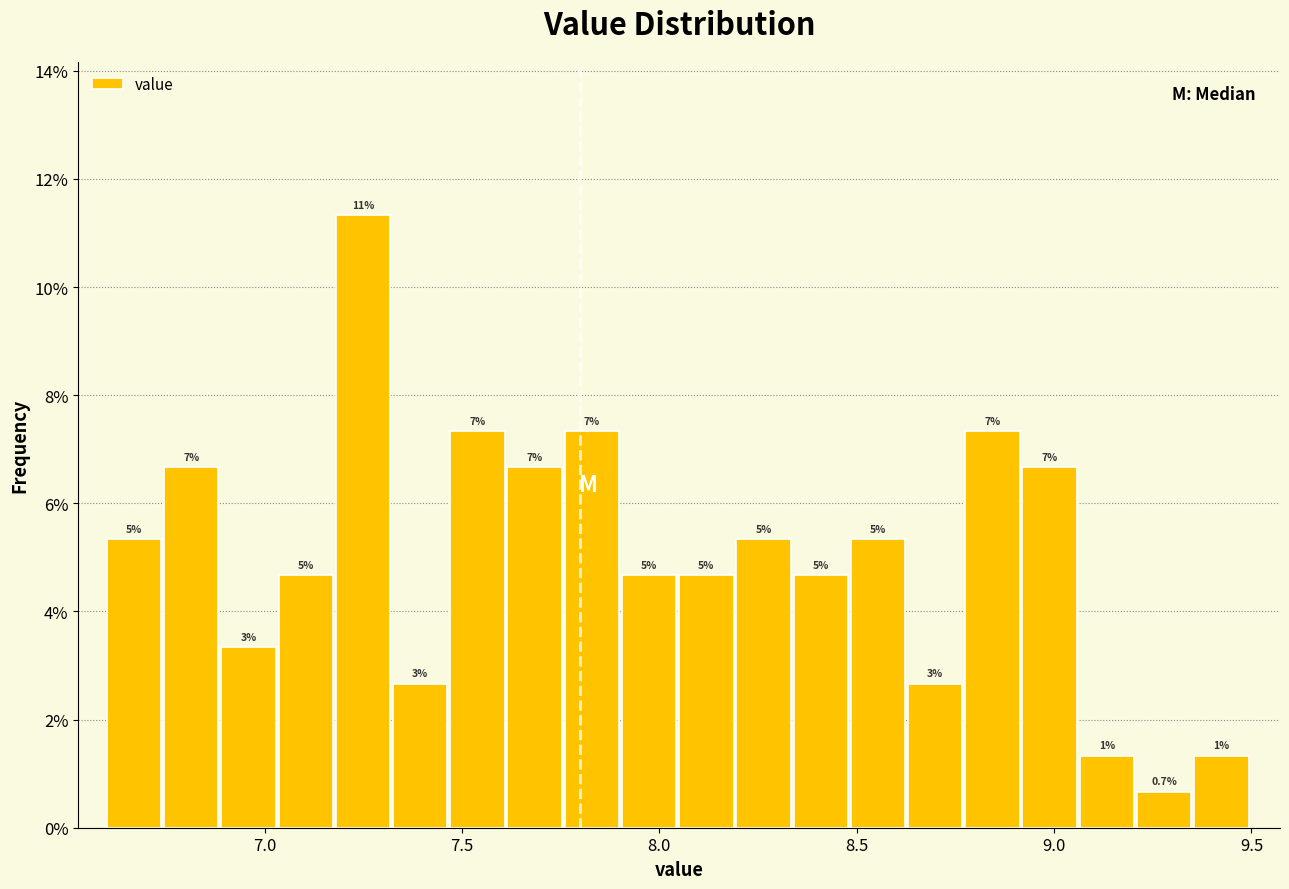

Read against the x-axis, roughly where is the centre of the tallest bar?

7.25